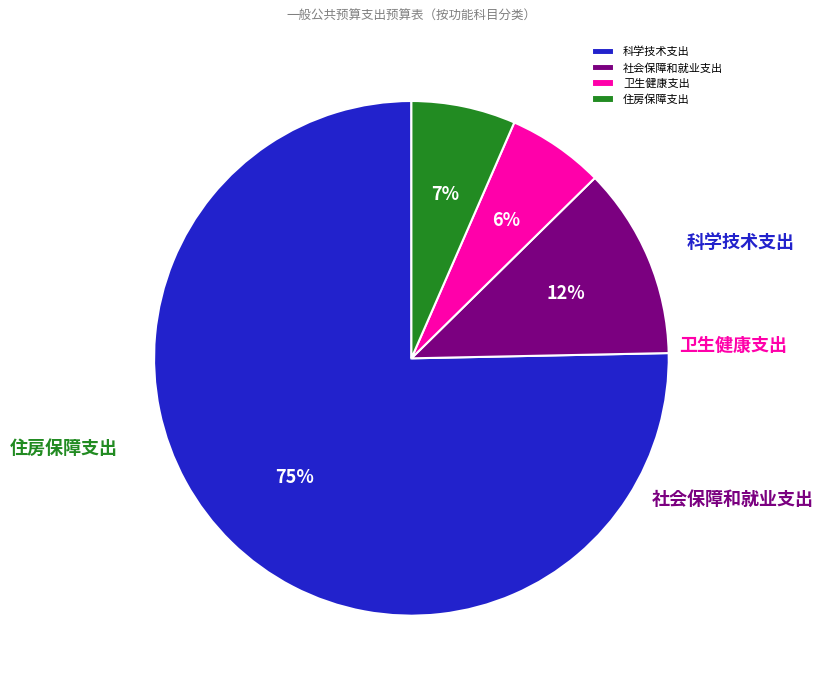

Rank the categories by value from lowest to highest.

卫生健康支出, 住房保障支出, 社会保障和就业支出, 科学技术支出